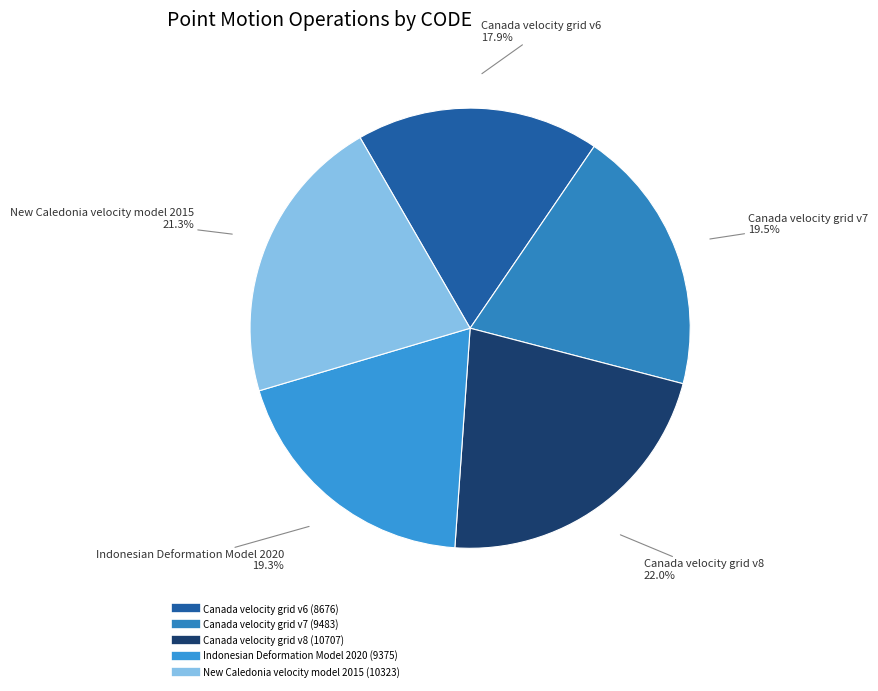

What is the ratio of the value at Canada velocity grid v6 to the value at Canada velocity grid v8?

0.8